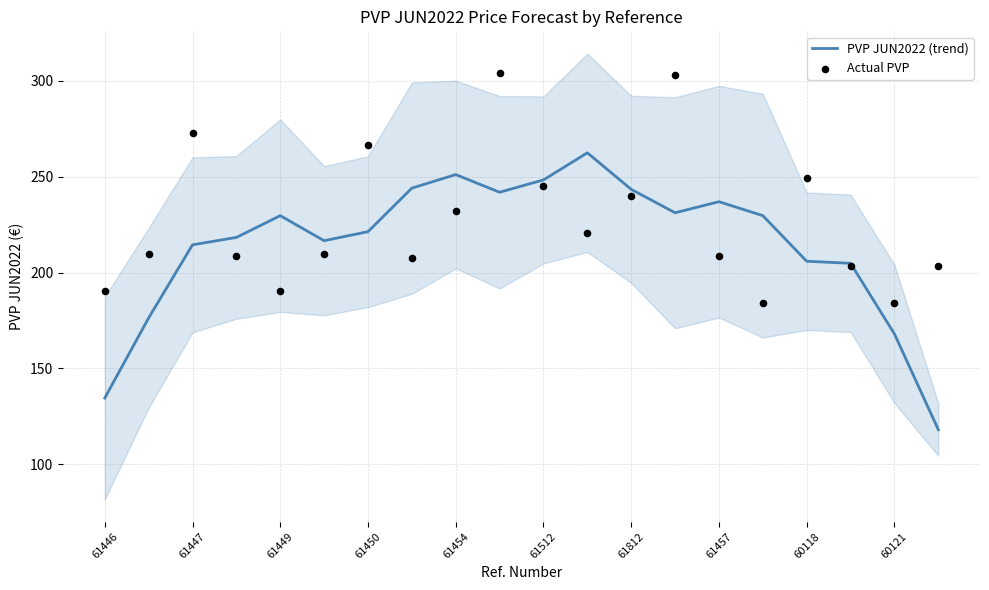

Which series has the widest spread of Y values?

PVP JUN2022 (trend)